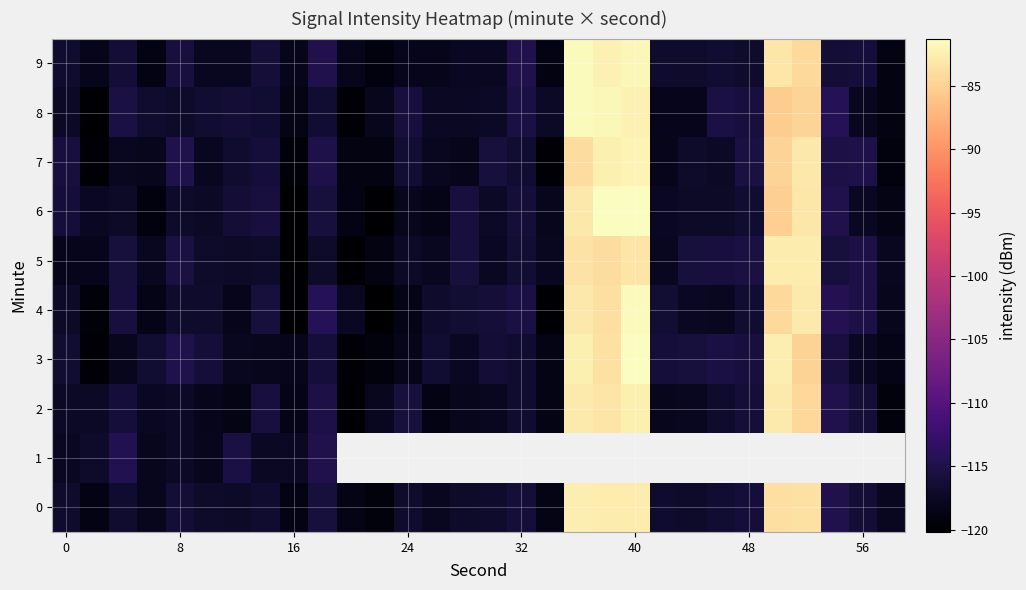

At 8, list the series in order from smallest to largest.

row_8, row_3, row_7, row_4, row_0, row_9, row_5, row_6, row_2, row_1